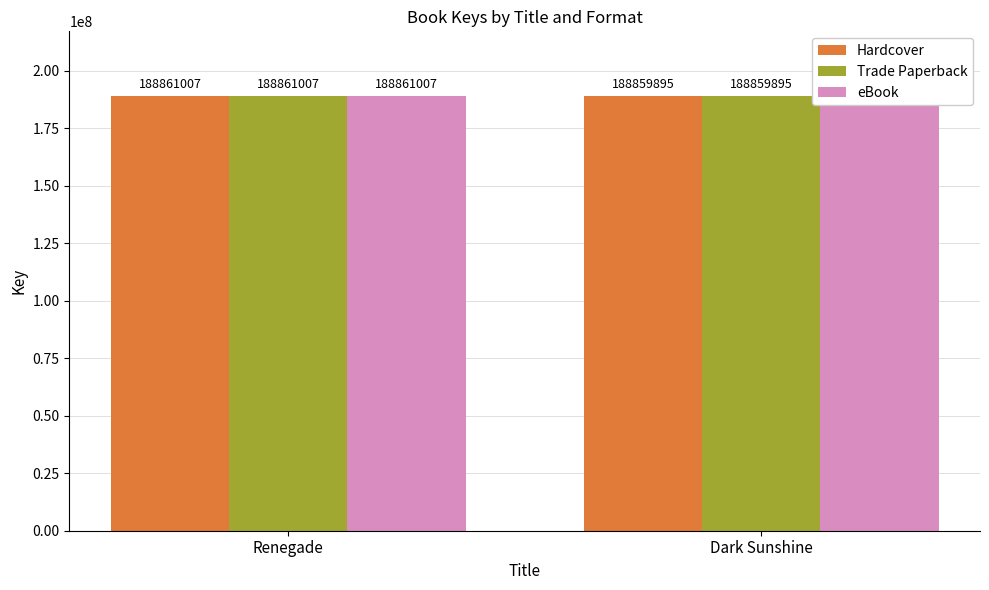

Between Dark Sunshine and Renegade, which is larger?

Renegade